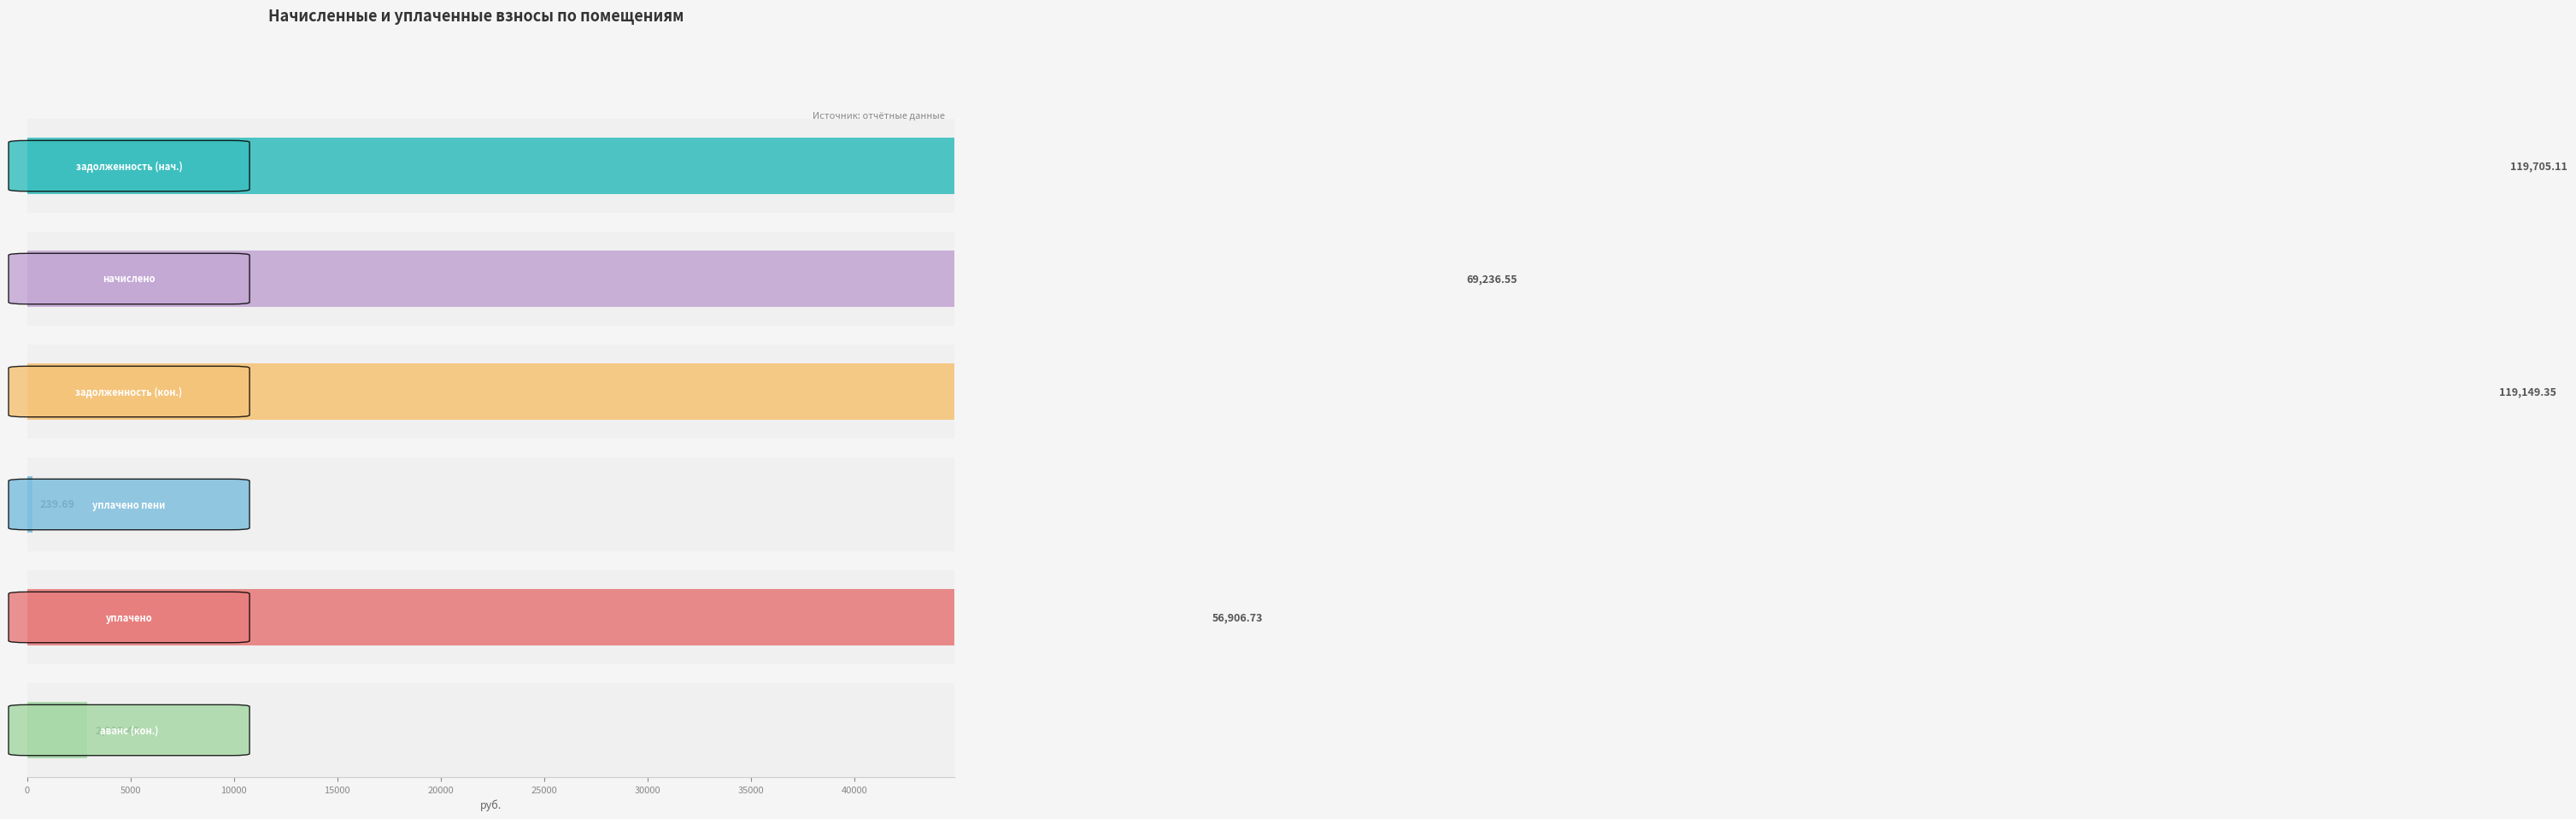

What are all the series names shown in the legend?

задолженность (нач.), начислено, задолженность (кон.), уплачено пени, уплачено, аванс (кон.)